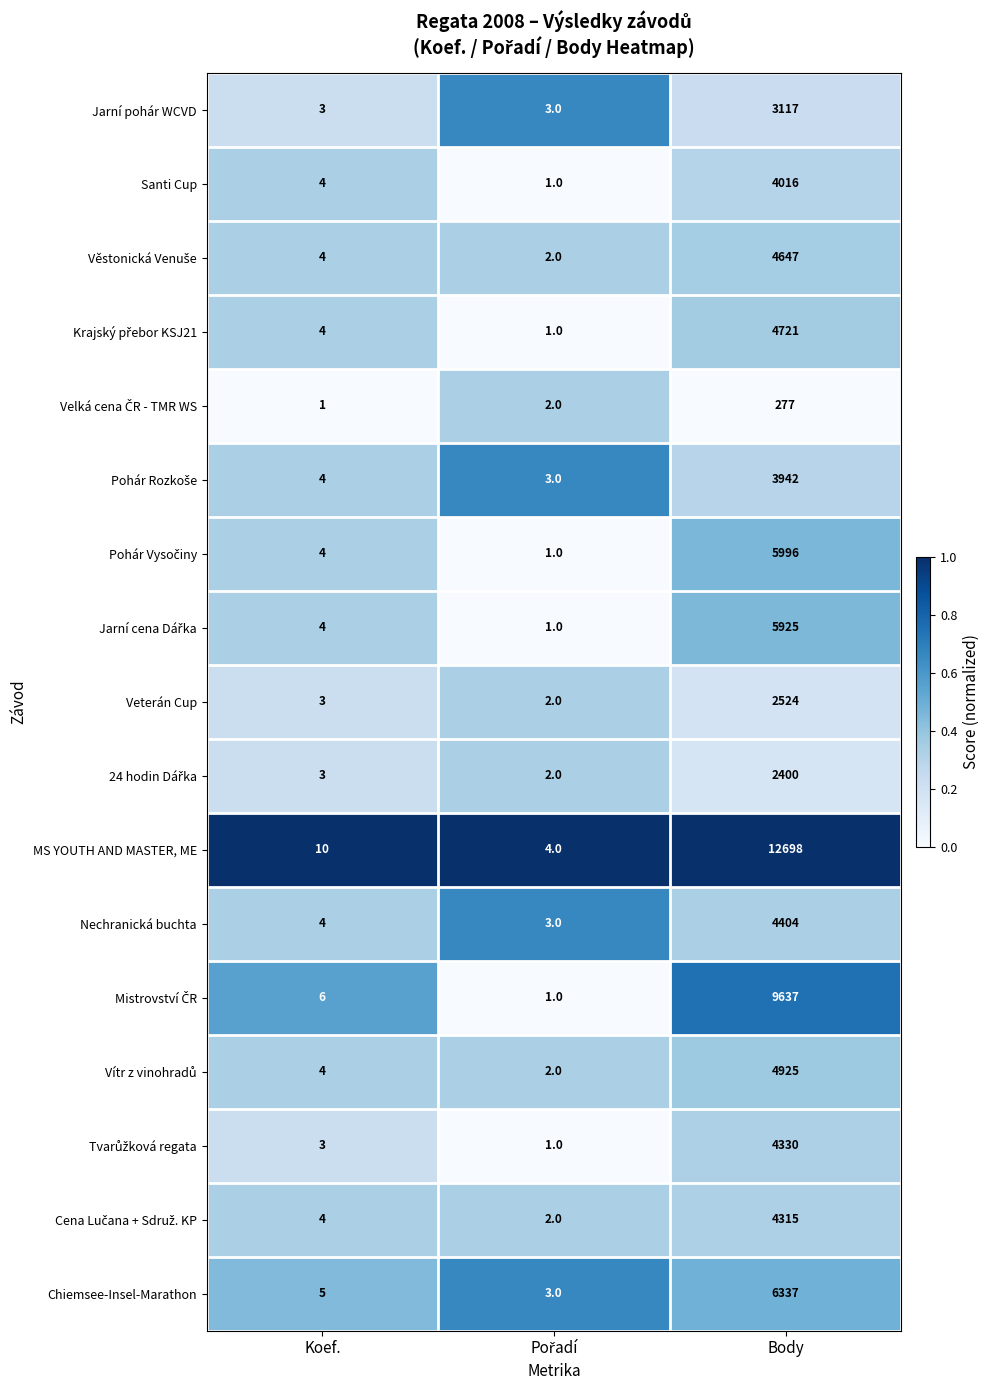

What is the difference between the maximum and minimum values in the Santi Cup series?

4015